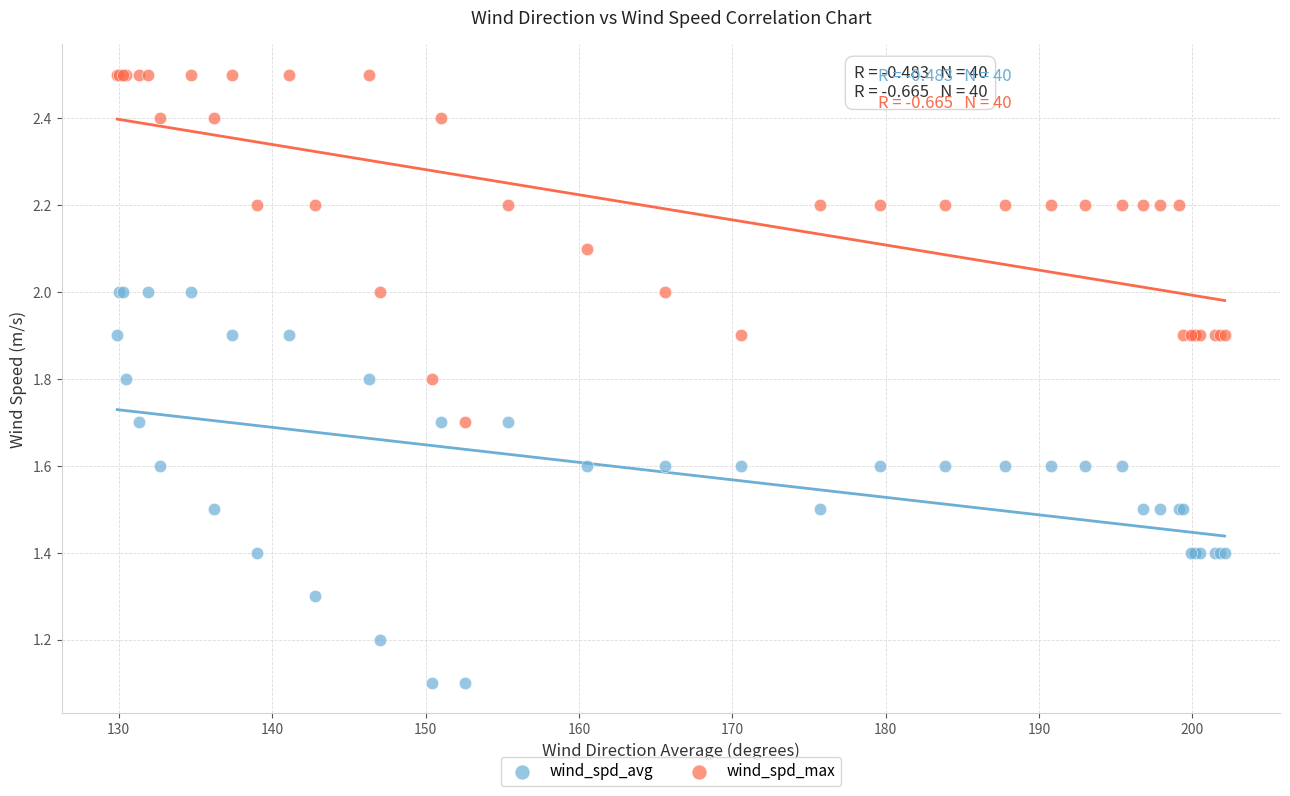

Which series reaches the maximum Y coordinate?

wind_spd_max